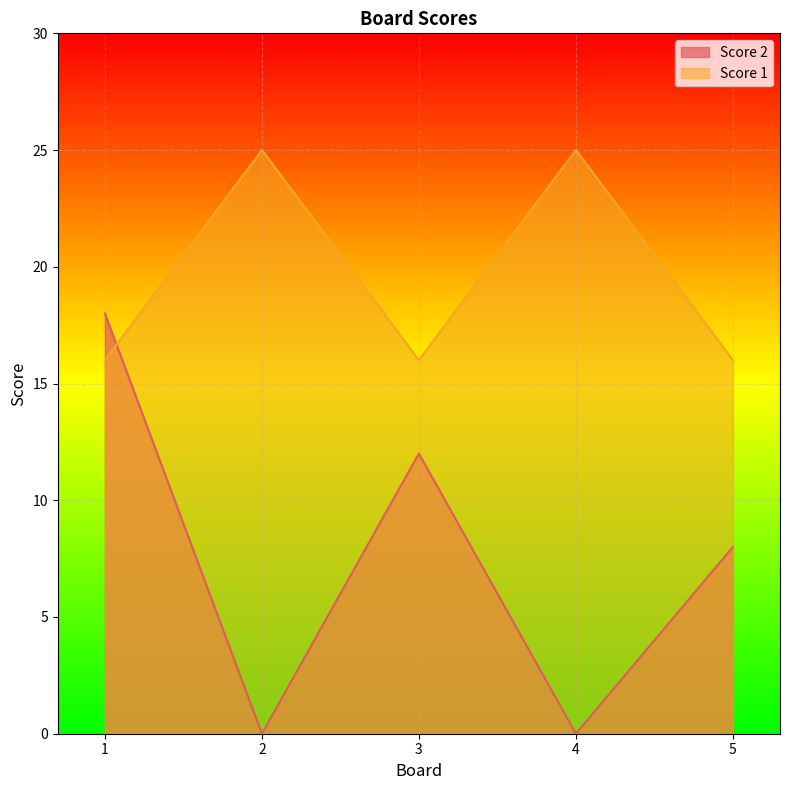

What is the average value of the Score 2 series?

8